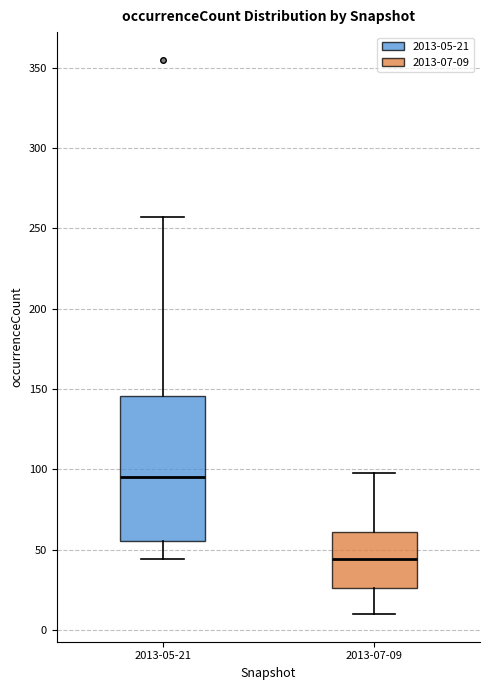

Where is the lower edge of the box for 2013-07-09 on the y-axis? The values are not printed on the chart, so give them approximately, as read against the axis.

25